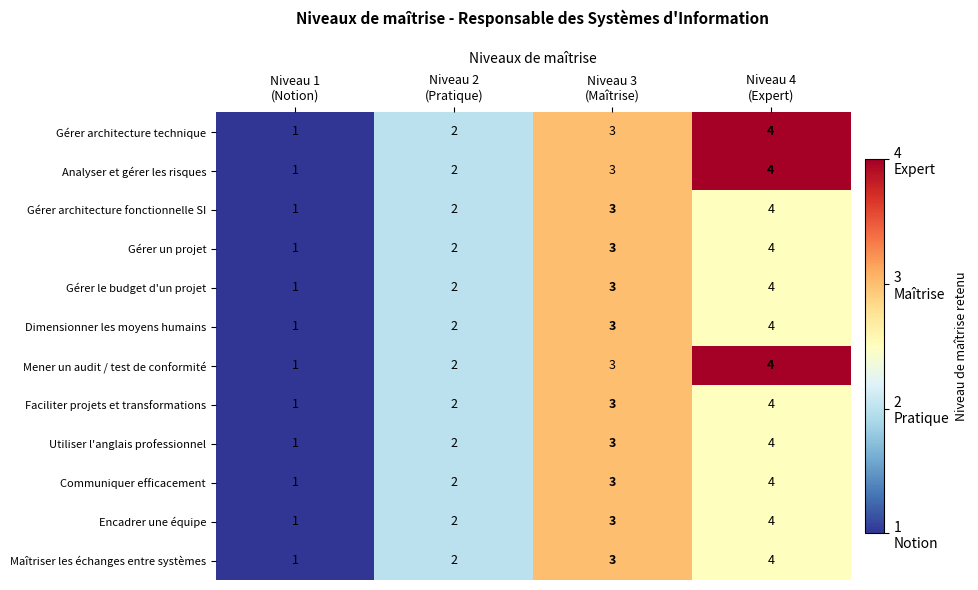

What is the maximum value shown in the chart?

4